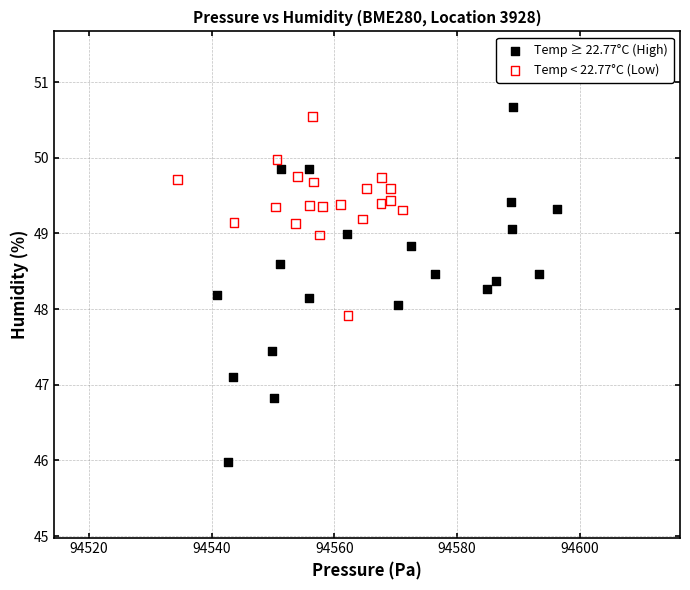

What are all the series names shown in the legend?

Temp ≥ 22.77°C (High), Temp < 22.77°C (Low)